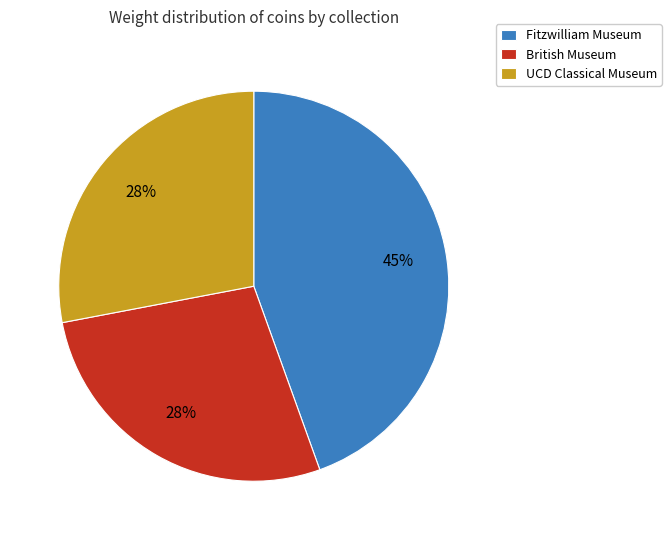

Is it true that British Museum is 21% of the pie?

False